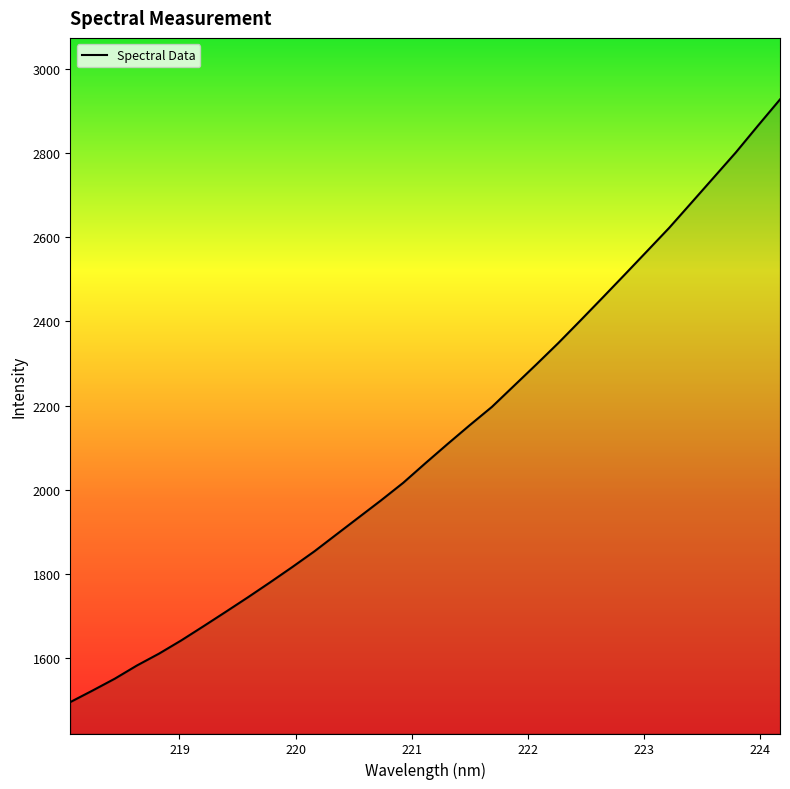

What is the smallest value displayed?

1494.5